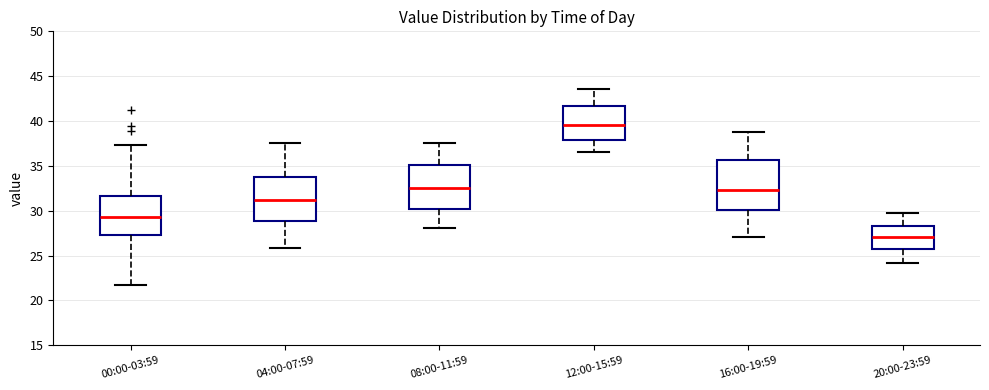

Where does the lower whisker of the box for 00:00-03:59 end on the y-axis? The values are not printed on the chart, so give them approximately, as read against the axis.

21.5